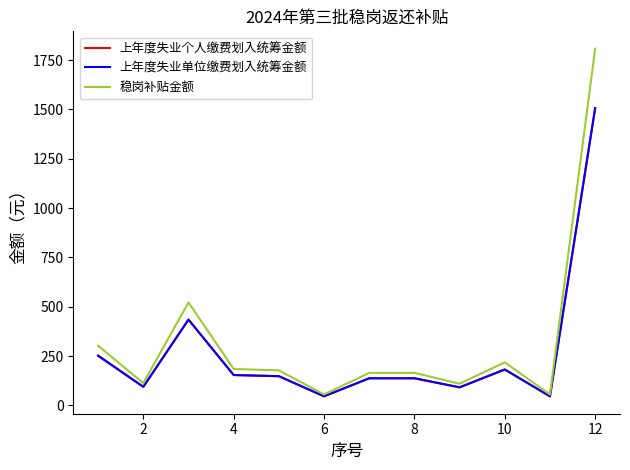

What is the difference between the maximum and minimum values in the 上年度失业个人缴费划入统筹金额 series?

1460.5